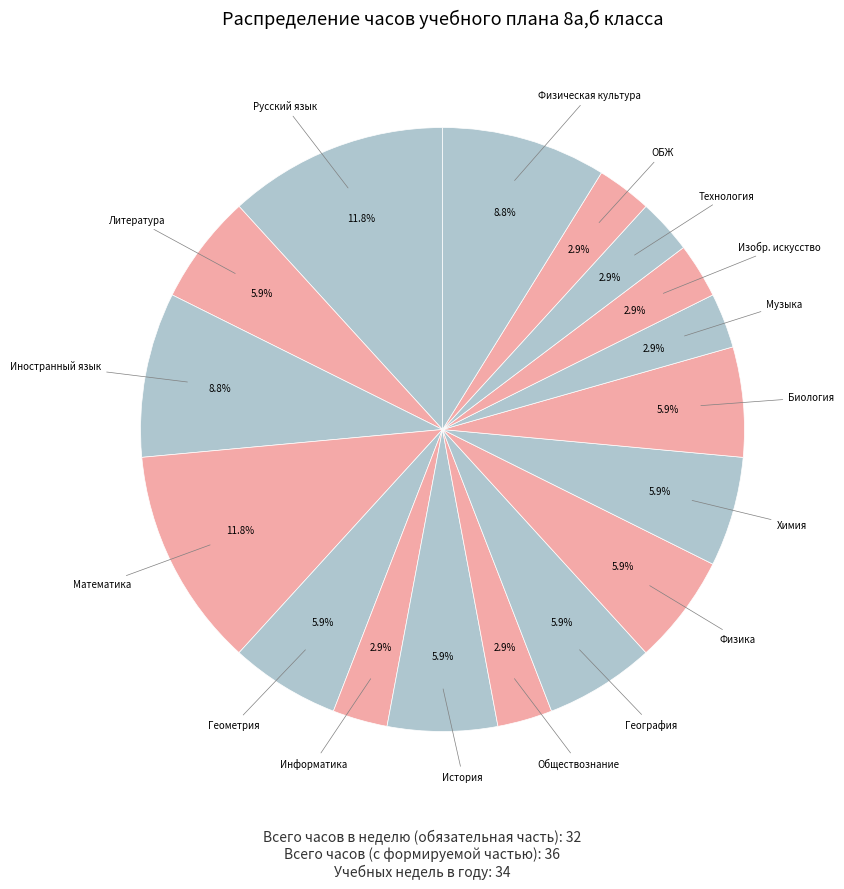

True or false: Геометрия accounts for 19% of the total.

False